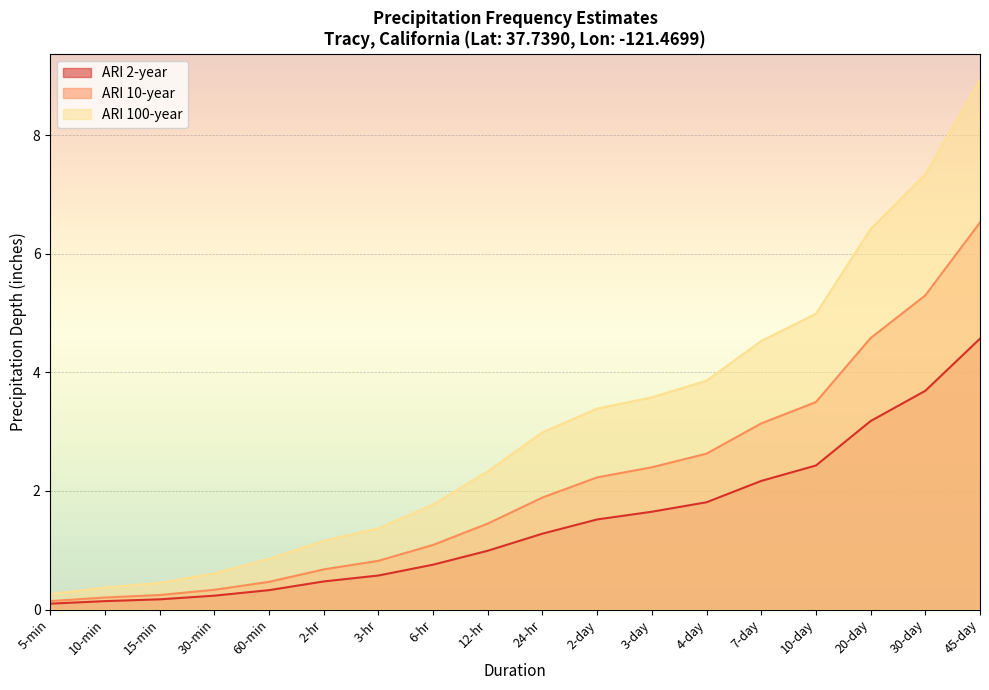

True or false: ARI 100-year has a value of 0.3 at 10-min.

False